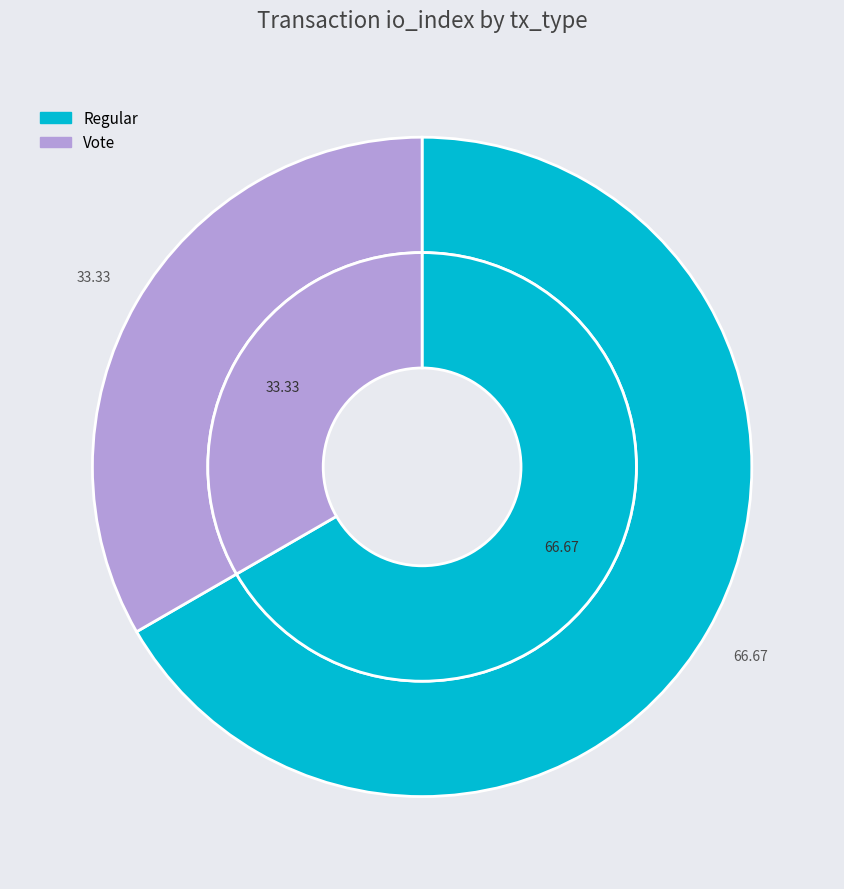

Count the number of slices in the pie.

2